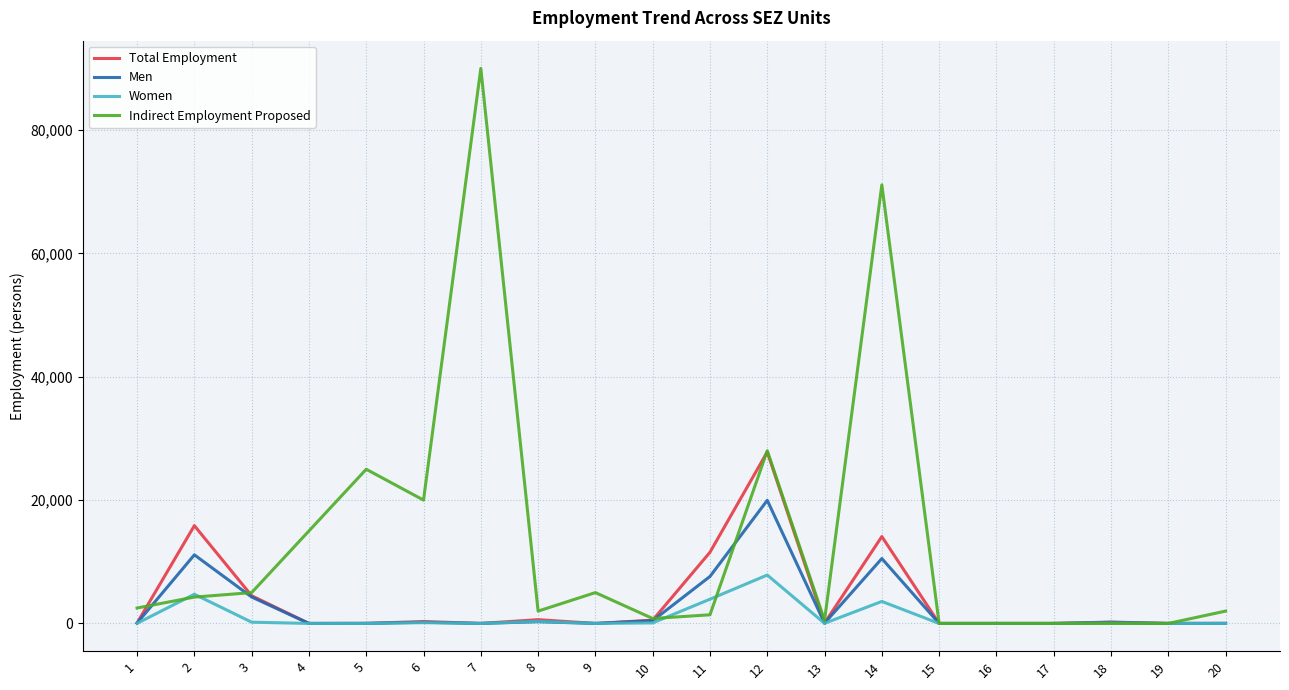

What is the maximum value for Men?

19959